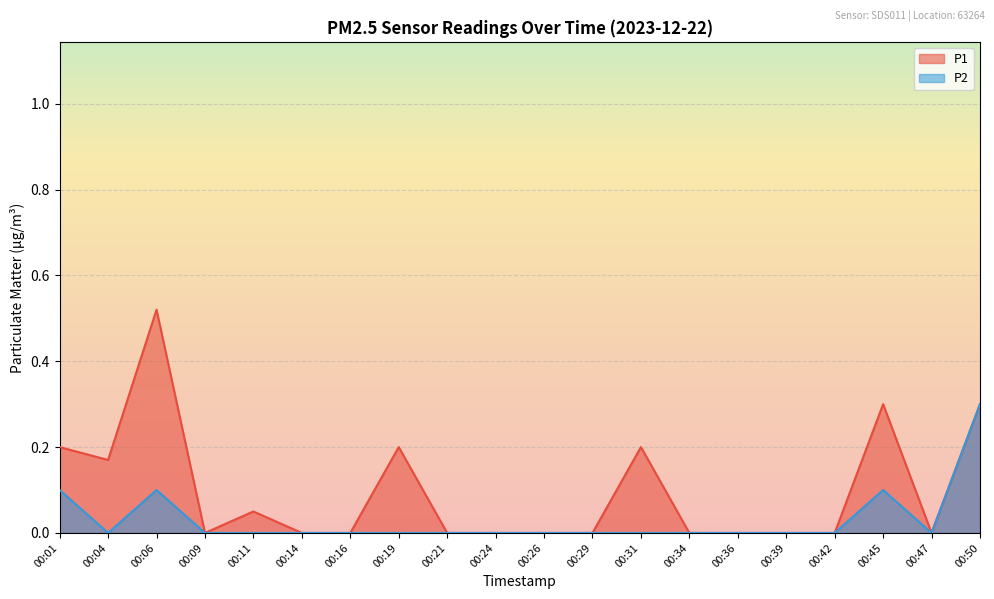

At which category does P2 reach its first local valley?

00:04